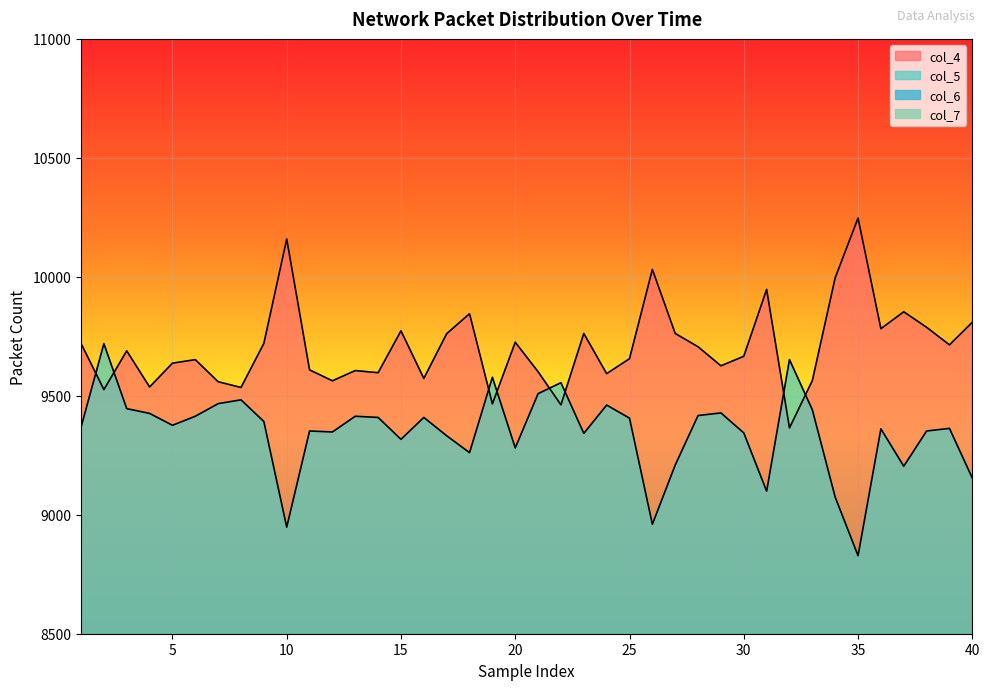

Reading right to left, list all the values displayed in this chart.

col_4: 40=9809	39=9714	38=9788	37=9853	36=9782	35=10247	34=9996	33=9564	32=9365	31=9947	30=9666	29=9626	28=9706	27=9762	26=10031	25=9656	24=9593	23=9762	22=9462	21=9601	20=9725	19=9466	18=9845	17=9761	16=9573	15=9773	14=9597	13=9606	12=9563	11=9609	10=10159	9=9720	8=9535	7=9559	6=9652	5=9637	4=9537	3=9689	2=9526	1=9720
col_5: 40=9154	39=9363	38=9352	37=9204	36=9361	35=8828	34=9074	33=9441	32=9652	31=9099	30=9344	29=9428	28=9417	27=9209	26=8960	25=9406	24=9461	23=9342	22=9555	21=9509	20=9281	19=9578	18=9261	17=9332	16=9409	15=9317	14=9409	13=9414	12=9348	11=9352	10=8948	9=9392	8=9483	7=9467	6=9414	5=9376	4=9426	3=9446	2=9719	1=9368
col_6: 40=1098	39=994	38=998	37=1040	36=975	35=1008	34=1029	33=1083	32=1064	31=1073	30=1068	29=1023	28=995	27=1067	26=1033	25=1027	24=1032	23=1027	22=1043	21=1046	20=1059	19=1074	18=998	17=1022	16=1066	15=1024	14=1096	13=1048	12=1116	11=1128	10=989	9=991	8=1017	7=1002	6=1051	5=1061	4=1094	3=1015	2=948	1=970
col_7: 40=139	39=120	38=121	37=128	36=106	35=143	34=141	33=124	32=113	31=152	30=129	29=117	28=117	27=128	26=170	25=120	24=136	23=113	22=129	21=122	20=136	19=140	18=131	17=131	16=124	15=119	14=124	13=124	12=123	11=125	10=132	9=125	8=119	7=134	6=132	5=131	4=140	3=96	2=97	1=139